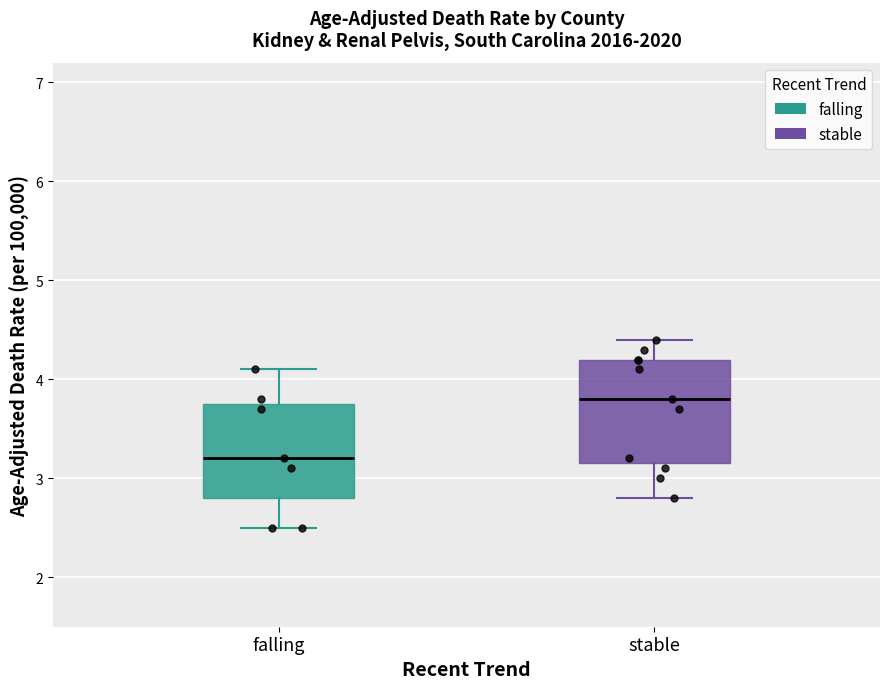

Which box's median line is the lowest?

falling